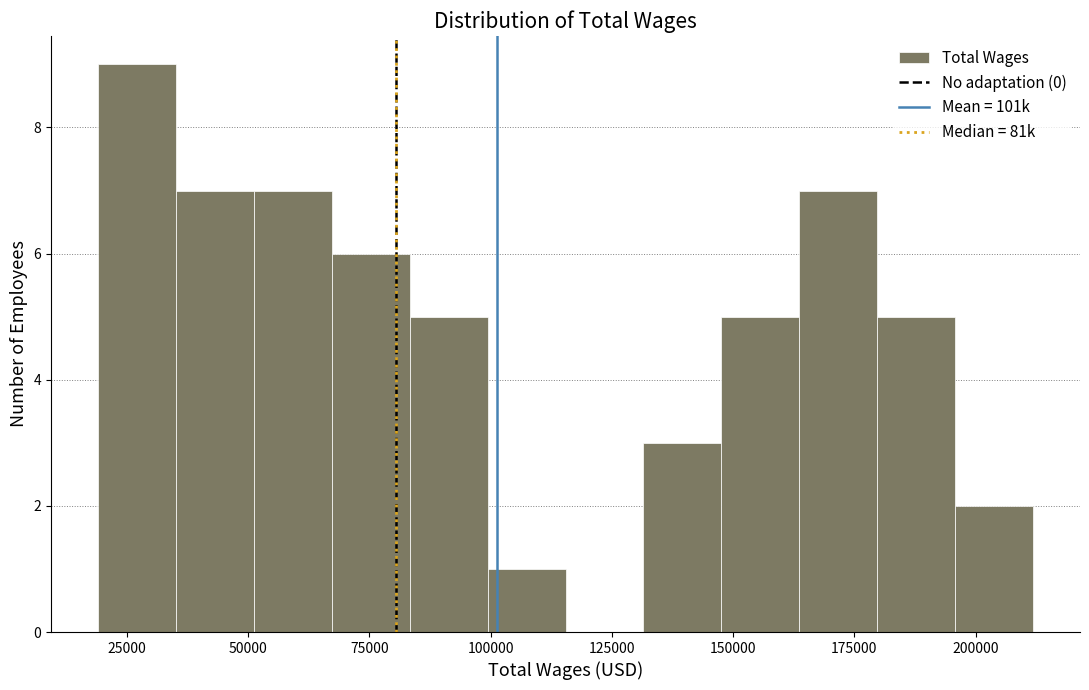

Around what value on the x-axis is the tallest bar? Give the approximate position of its centre, as read against the axis.

25000